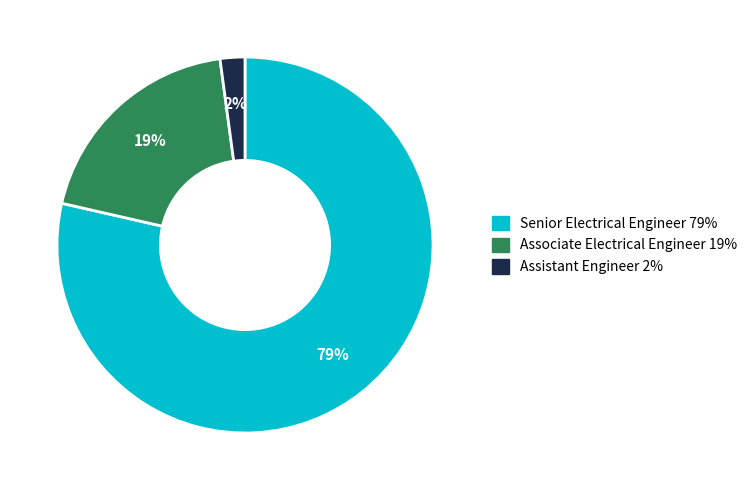

Count the number of slices in the pie.

3